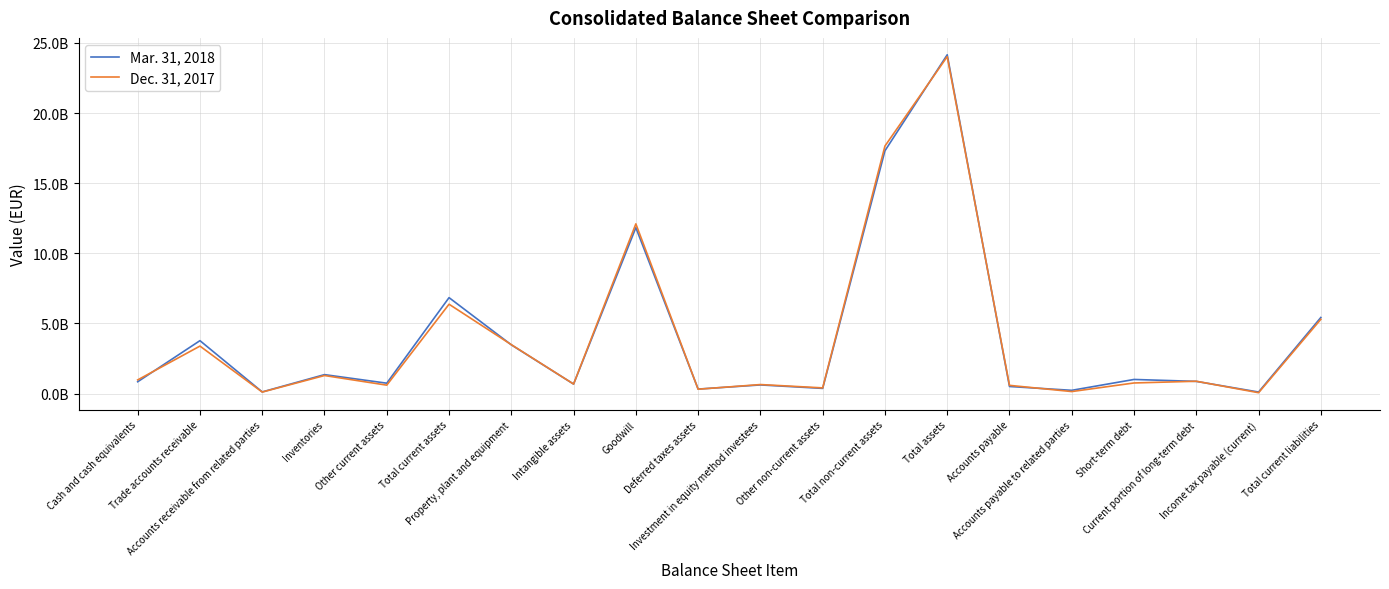

How many values in the Mar. 31, 2018 series exceed 872508000?

9